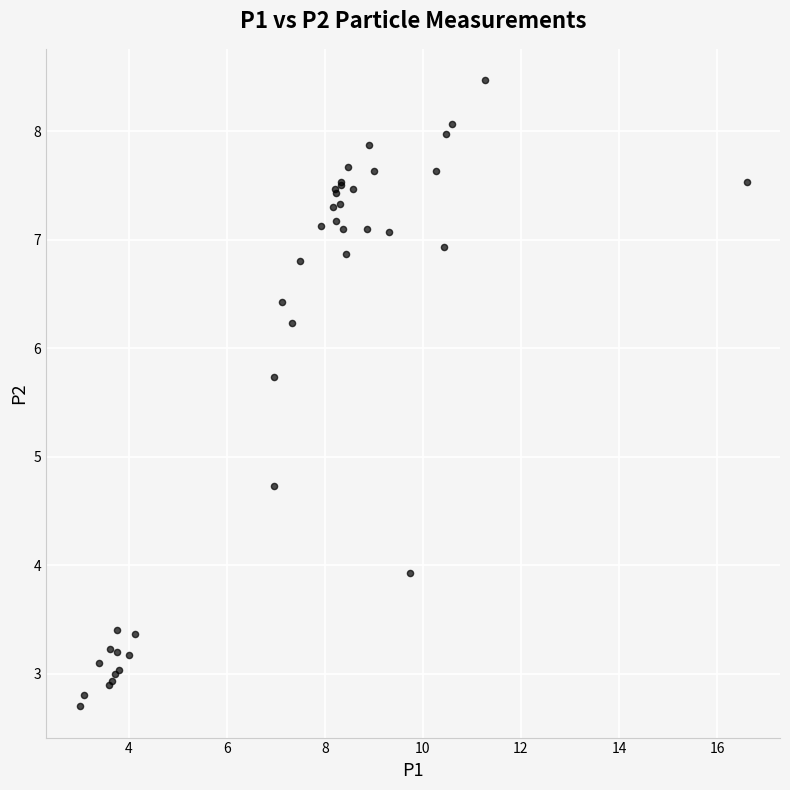

What Y value in the scatter plot is closest to 5?

4.7